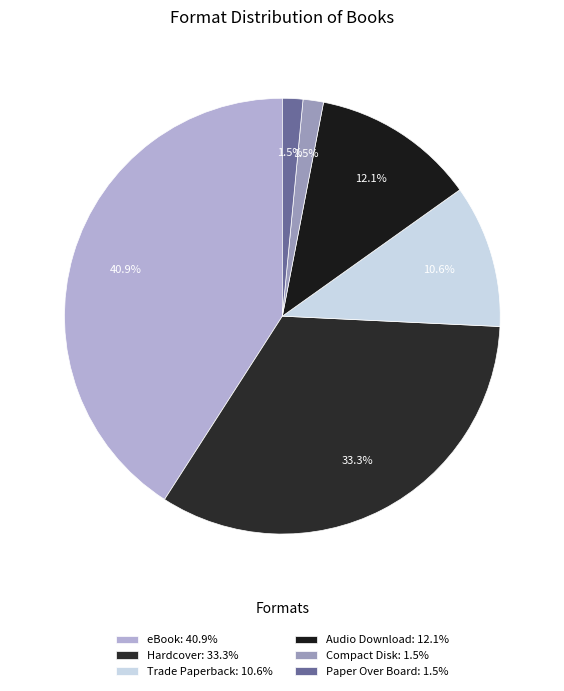

What is the ratio of the value at Compact Disk to the value at Paper Over Board?

1.0